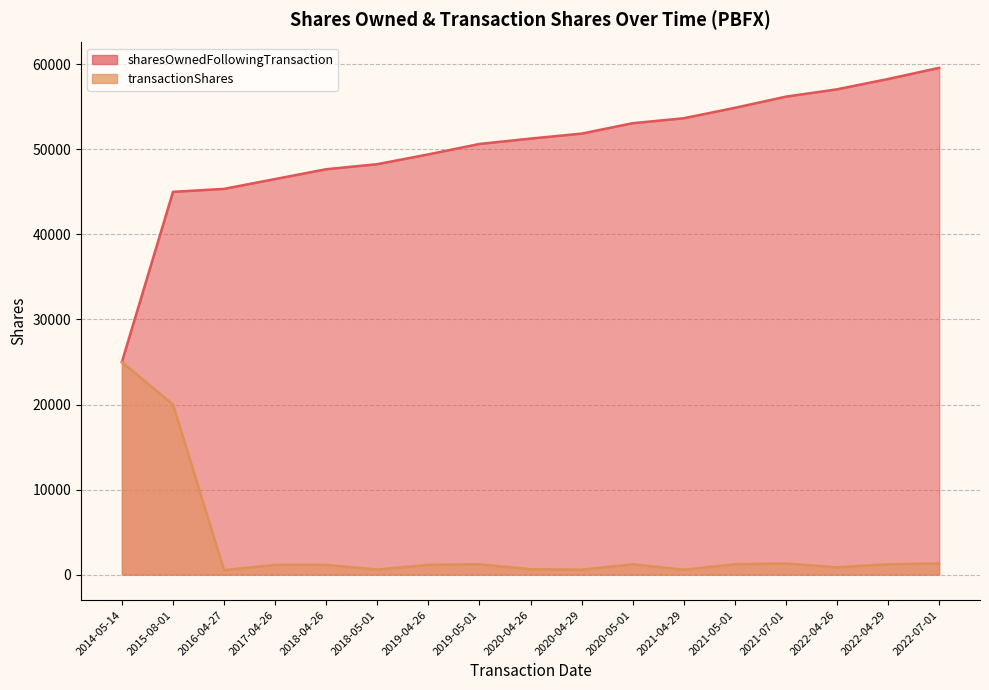

What is the approximate value of transactionShares at 2020-05-01?

1223